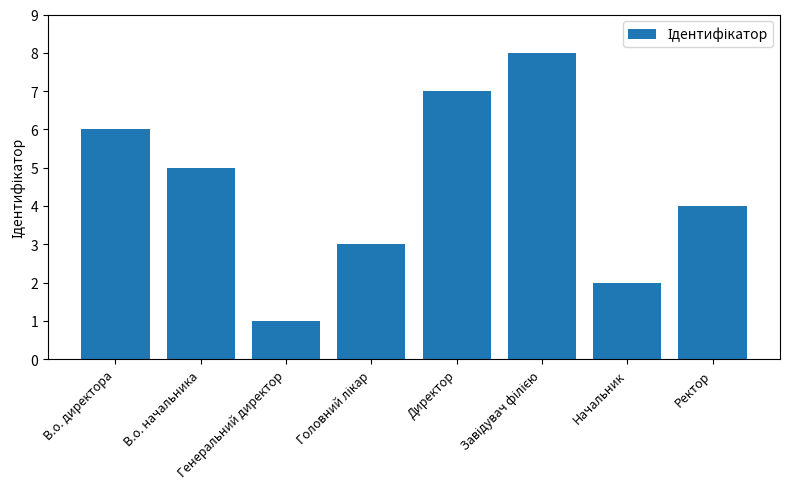

What is the change in value from Генеральний директор to Ректор?

+3